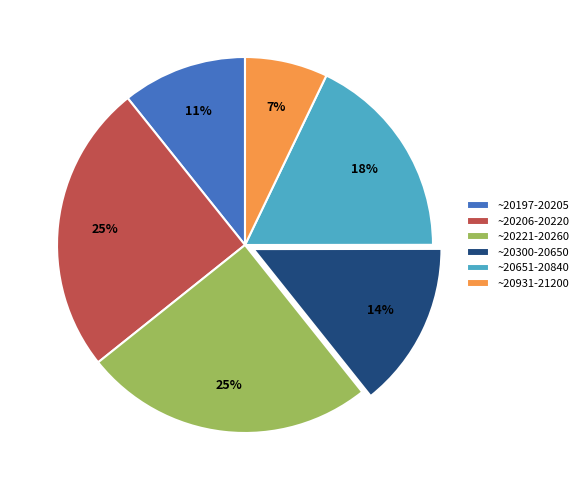

Combined, do ~20300-20650 and ~20931-21200 account for over 50%?

No